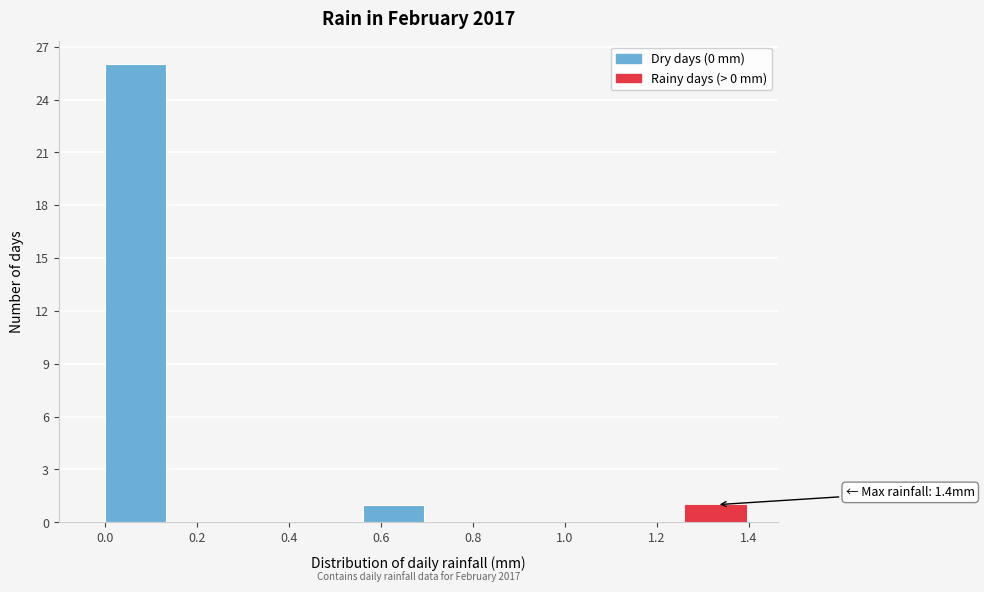

Which range on the x-axis has the tallest bar?

0.00 to 0.14